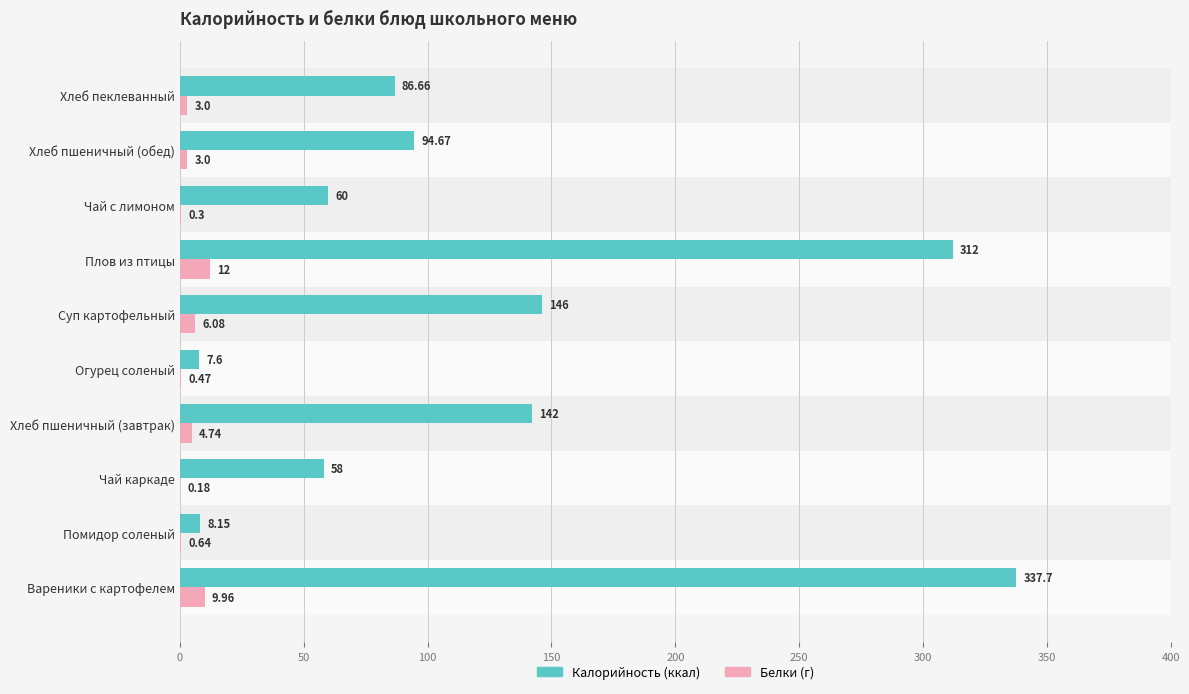

What is the total value across all series at Огурец соленый?

8.1